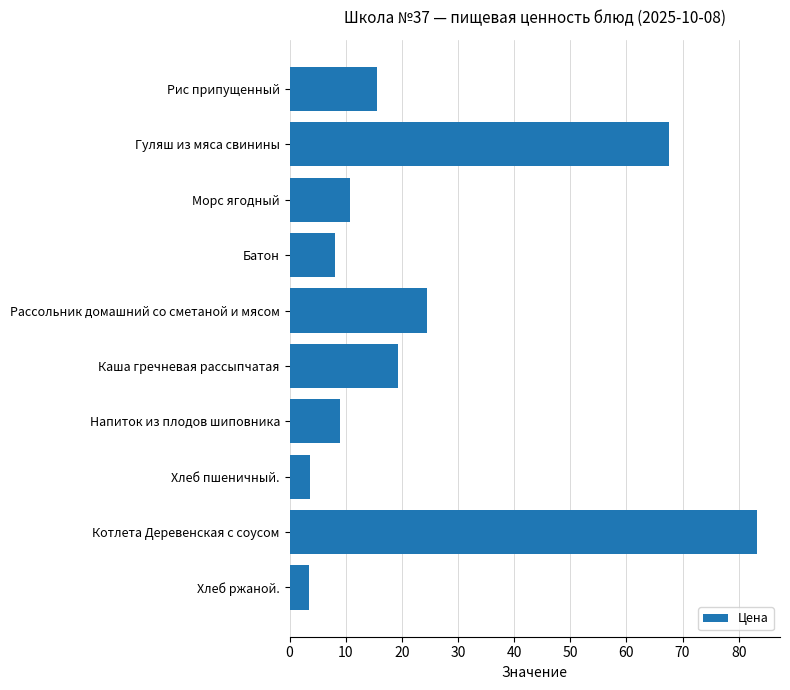

What is the label of the 2nd bar from the top?

Гуляш из мяса свинины